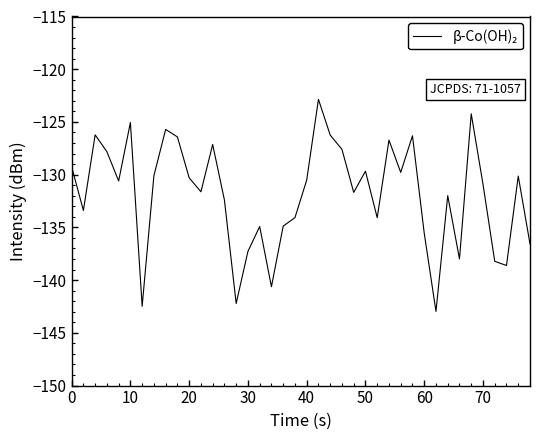

What is the difference between the maximum and minimum values?

20.1